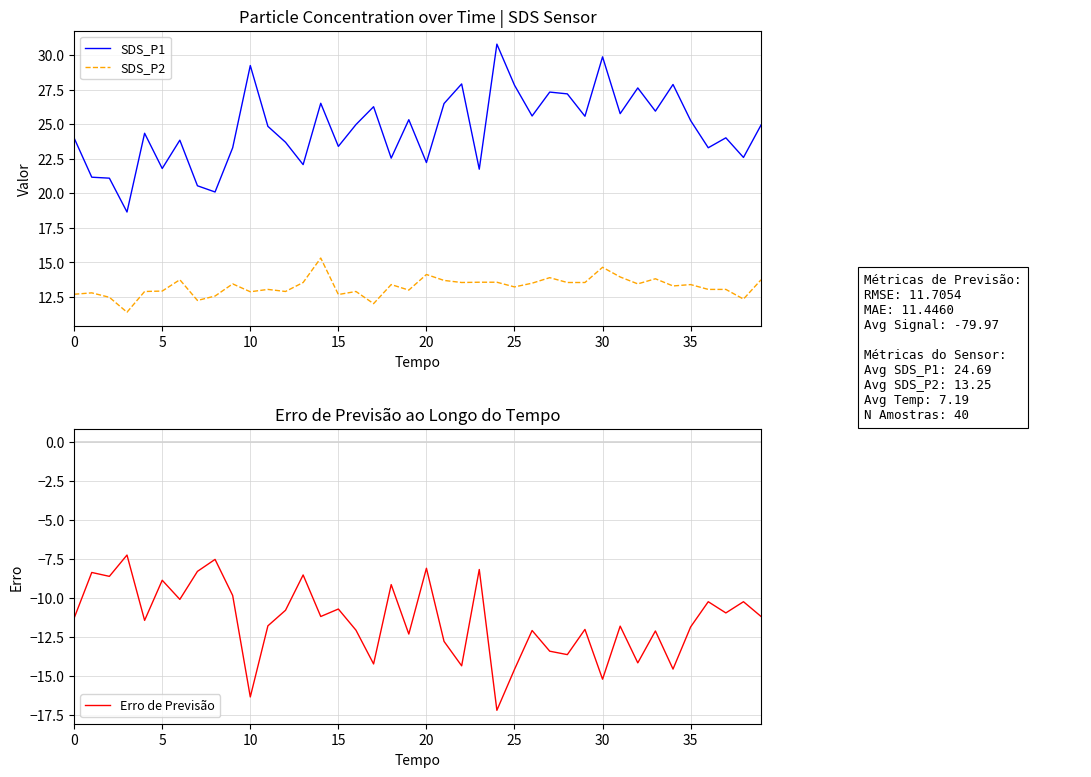

What are all the series names shown in the legend?

SDS_P1, SDS_P2, Erro de Previsão